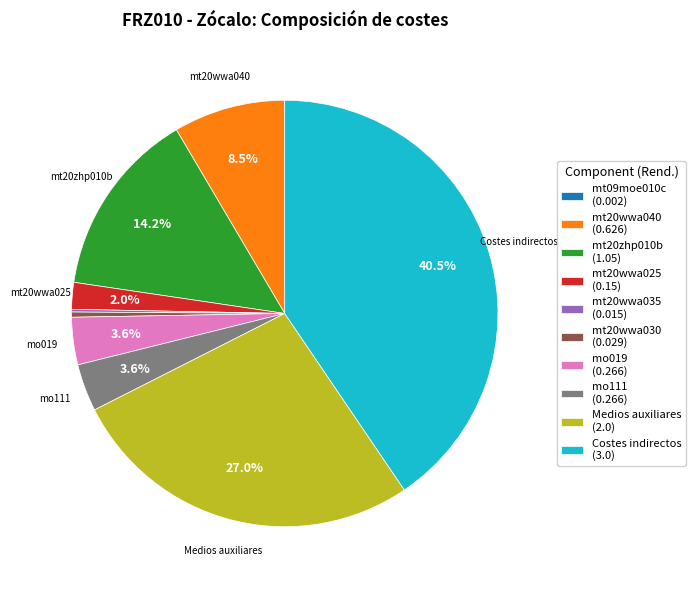

Approximately how many times larger is the value at mo111 compared to mt20zhp010b?

0.3